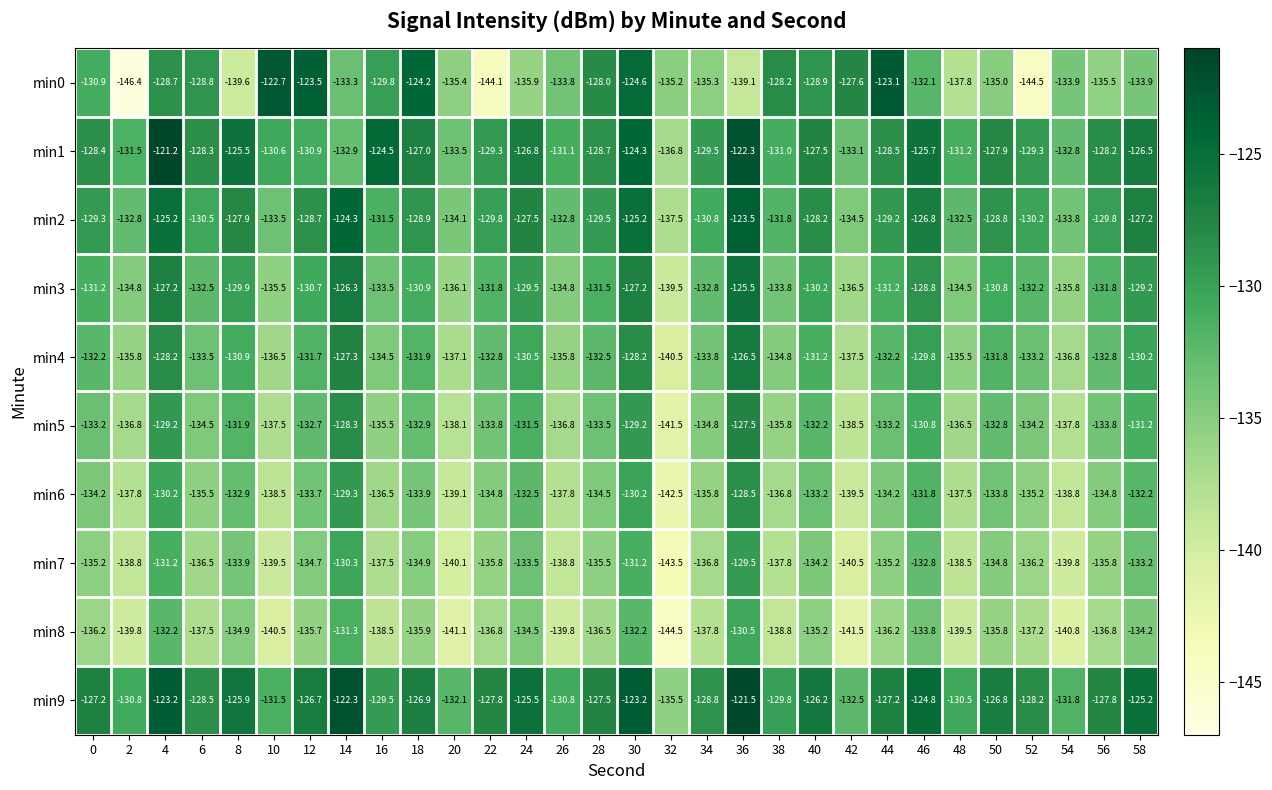

Is it true that min7 equals -137.5 at 16?

True